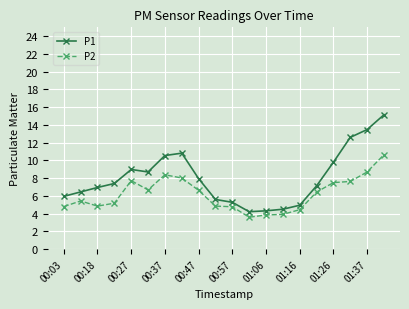

Rank the series by their maximum value, from lowest to highest.

P2, P1